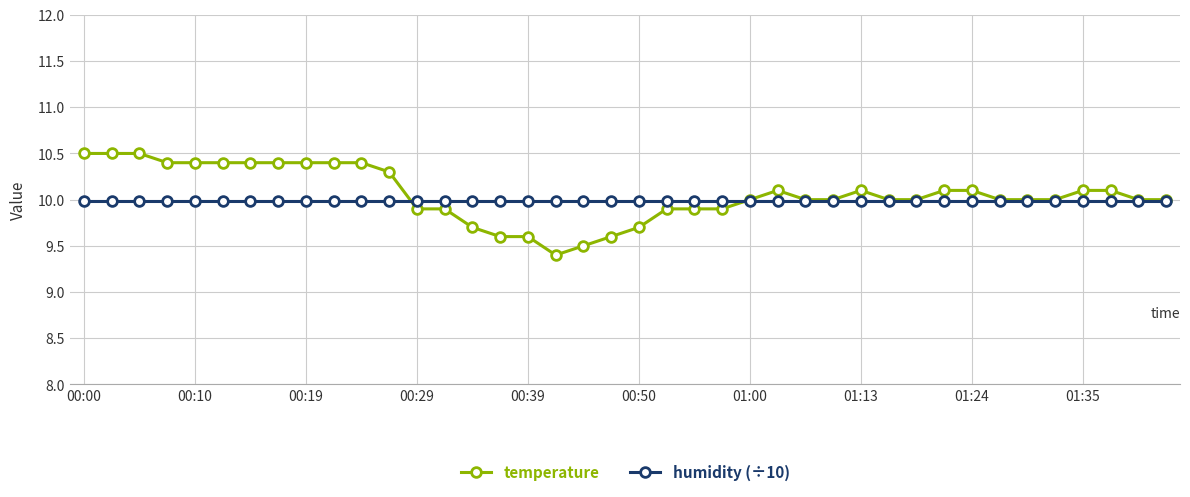

Which series has the largest range (max minus min)?

temperature